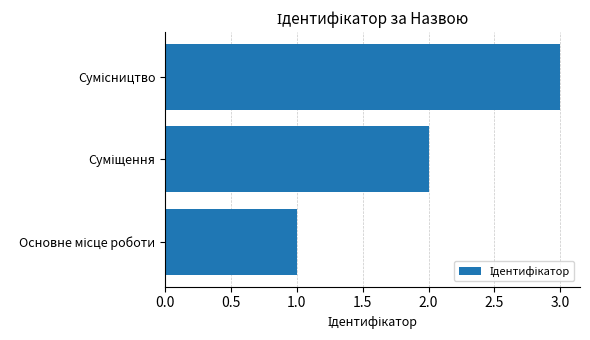

What is the greatest value displayed?

3